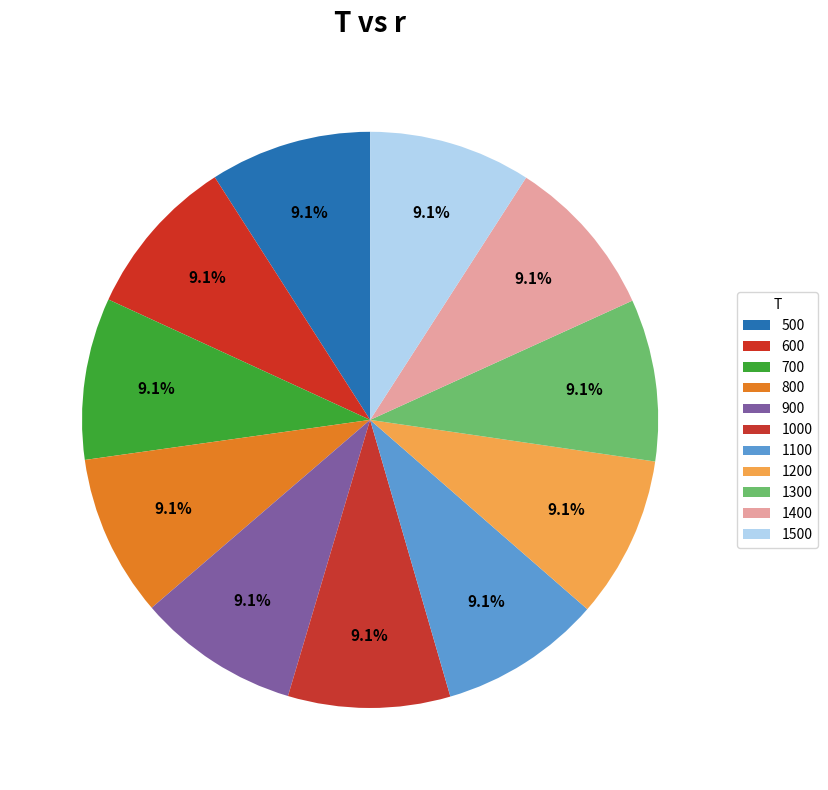

To the nearest percent, what is the combined percentage of 900 and 800?

18%